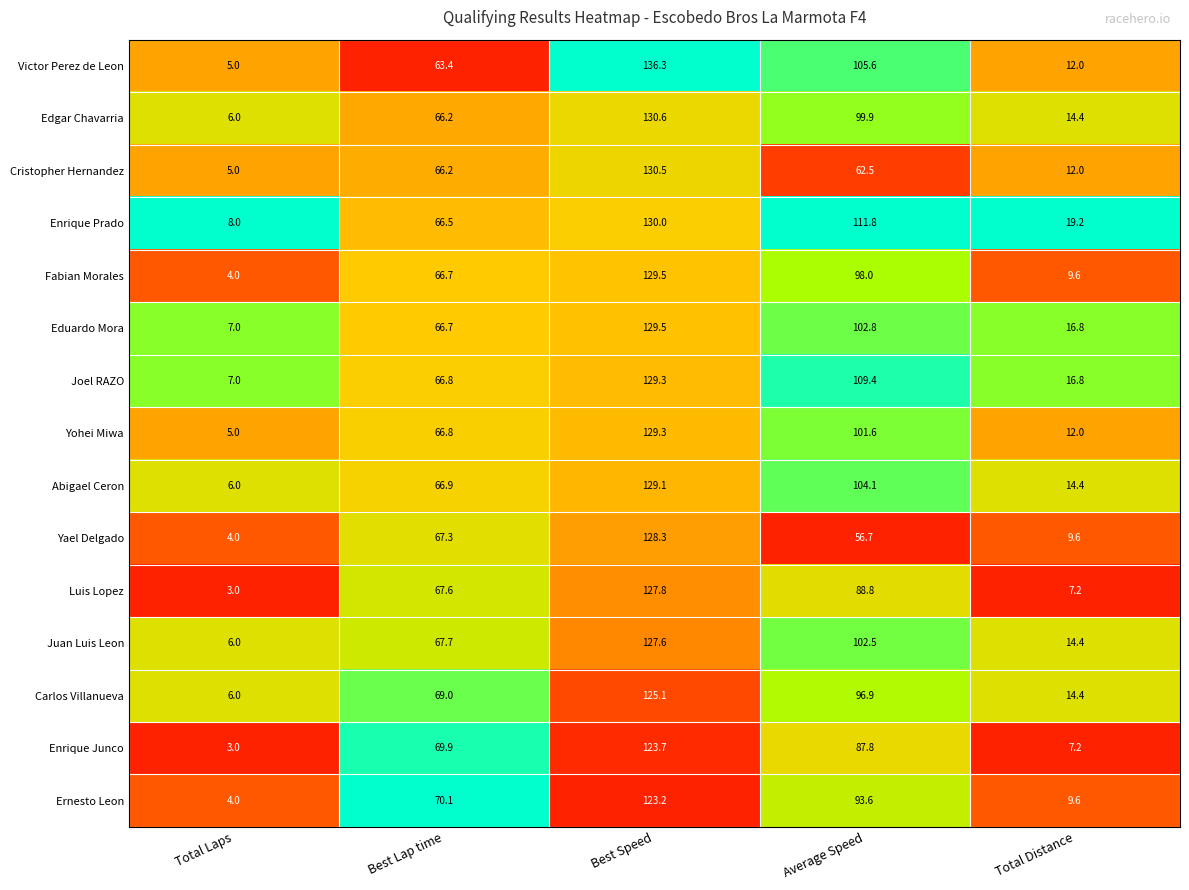

Rank the categories by Eduardo Mora value from lowest to highest.

Total Laps, Total Distance, Best Lap time, Average Speed, Best Speed